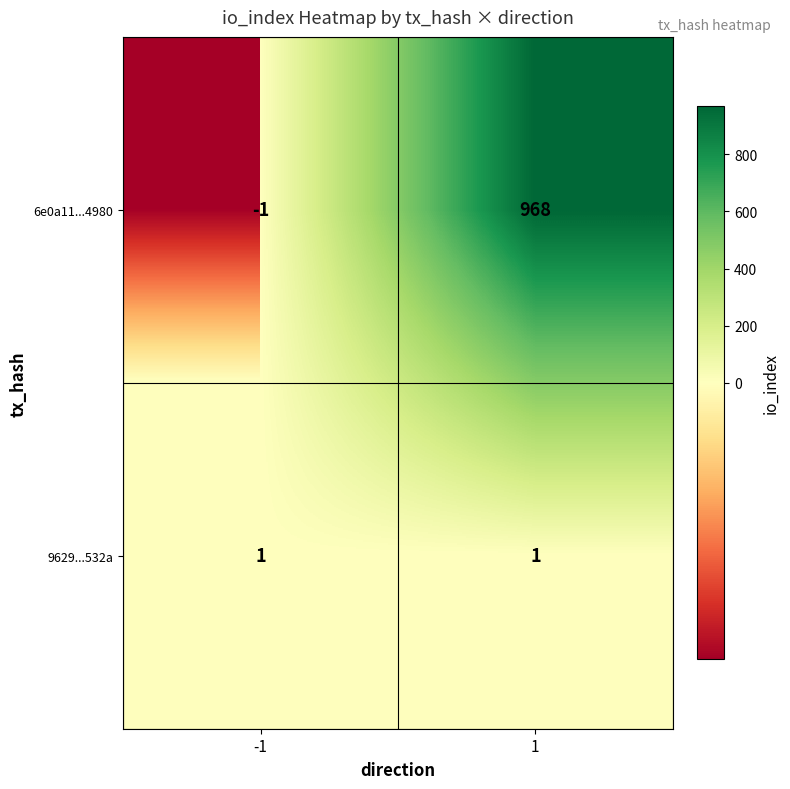

Which series has the largest total across all categories?

6e0a11...4980